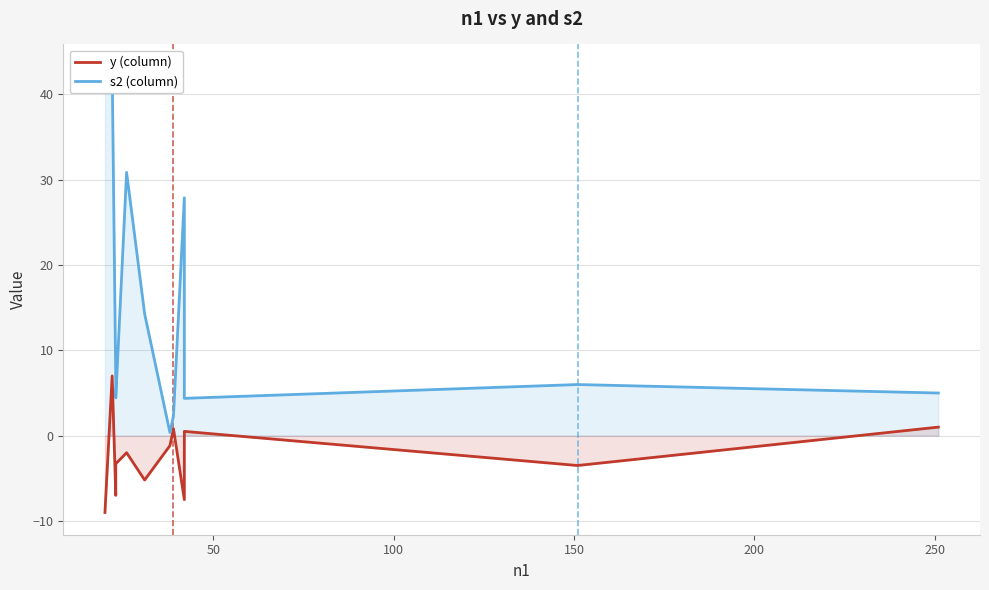

What is the sum of all s2 (column) values?

186.7